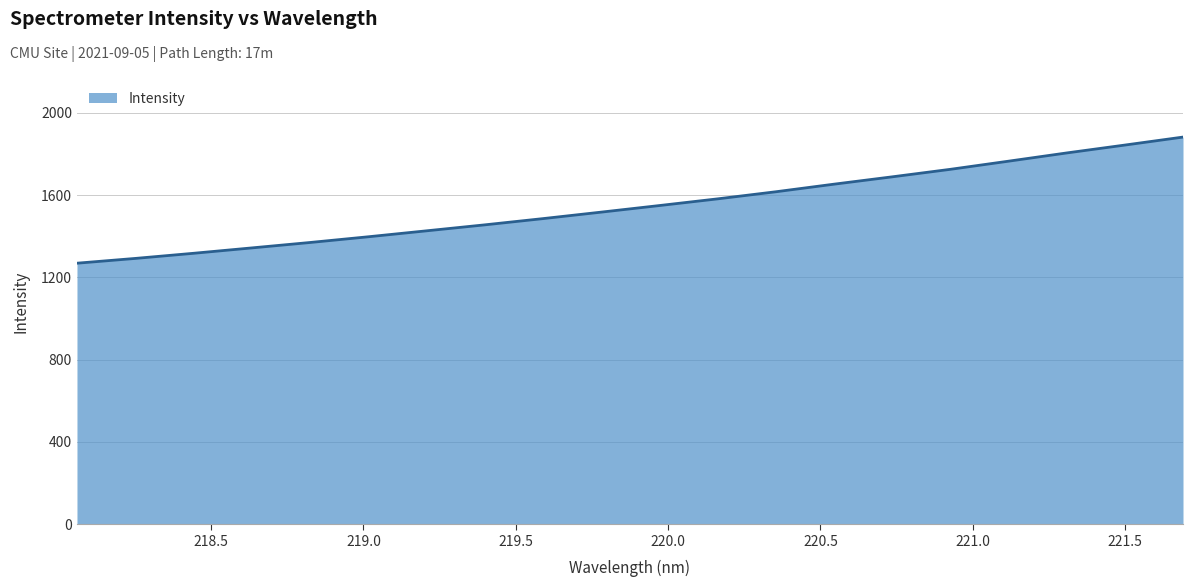

How many lines are shown in the chart?

1